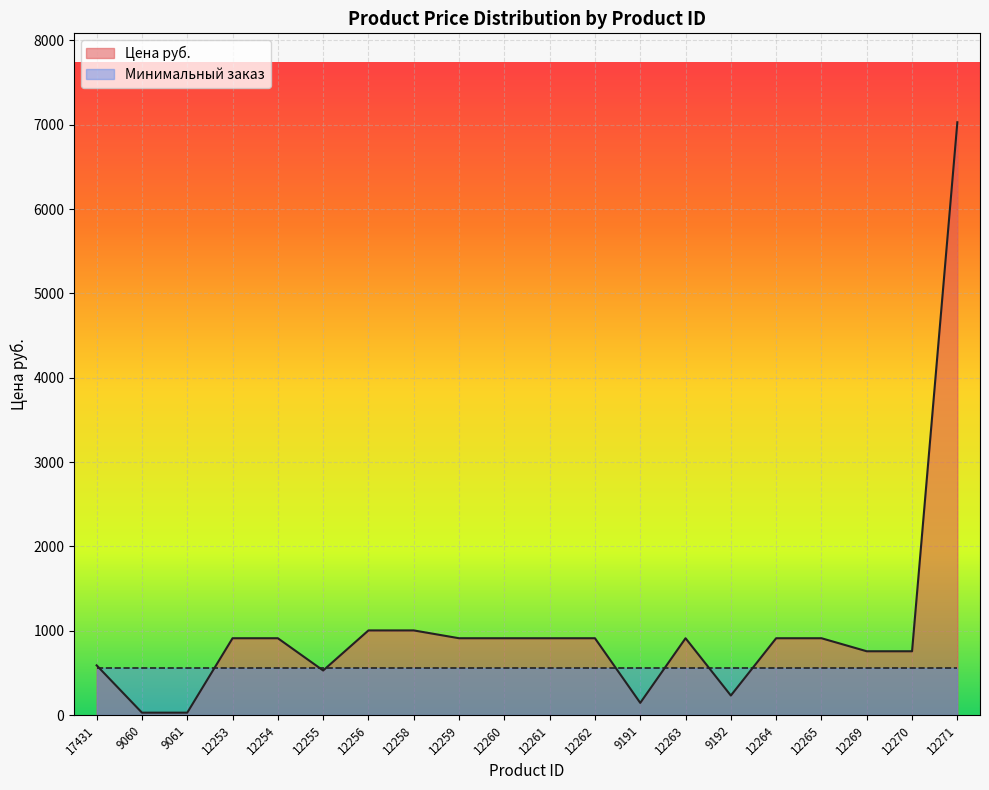

How many series are shown in this chart?

2